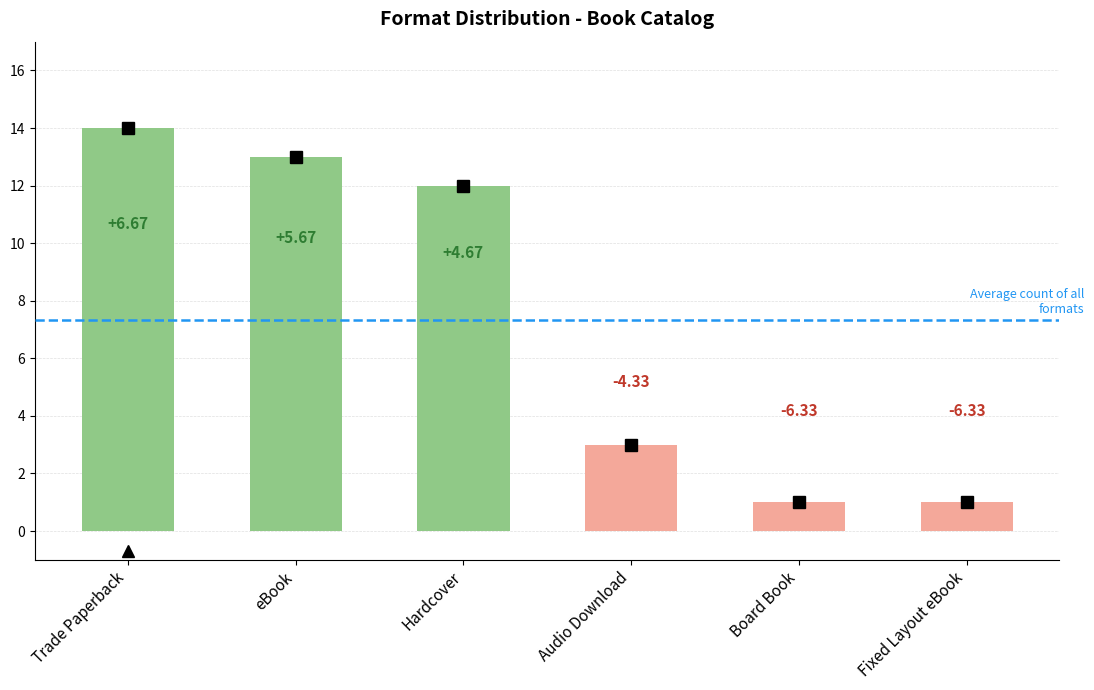

How many bars are there in total?

6